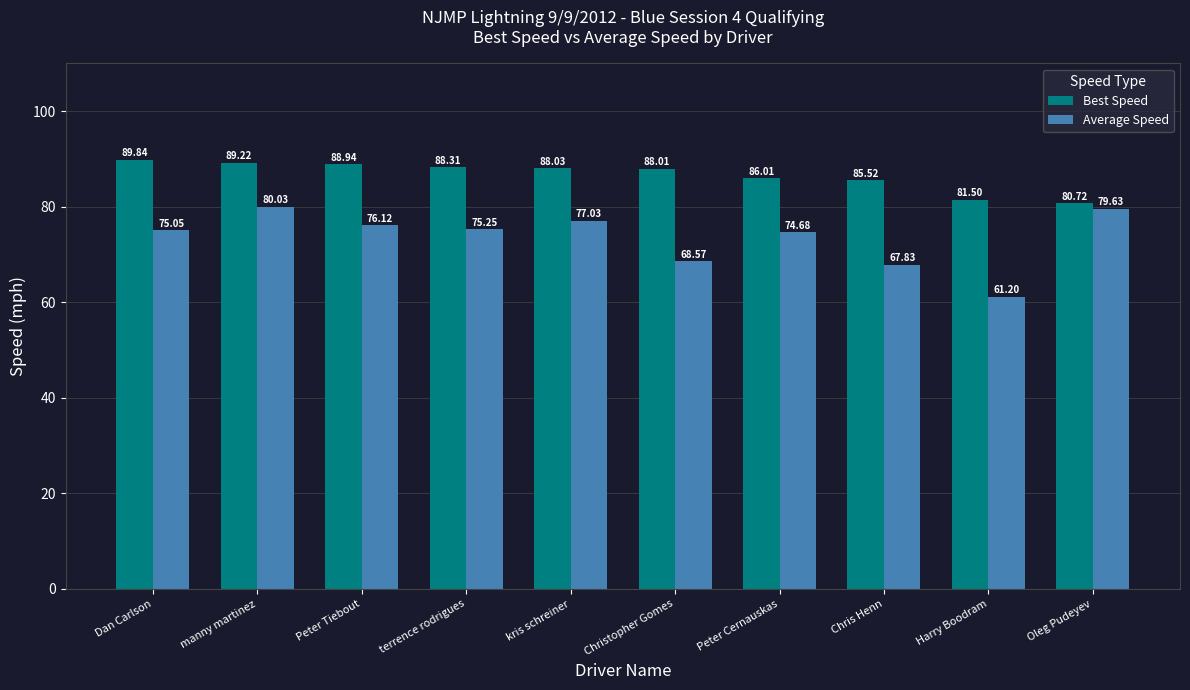

What is the difference between the highest and lowest values at terrence rodrigues?

13.1